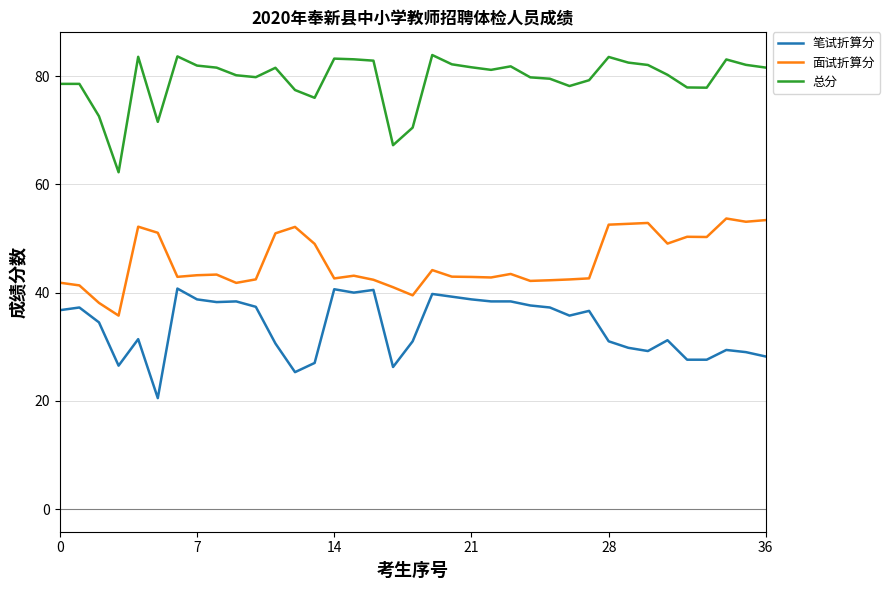

List the series in order of their peak value, highest first.

总分, 面试折算分, 笔试折算分